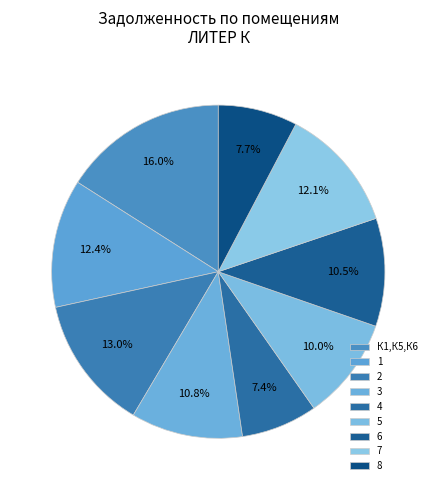

Is there a majority slice in this chart?

No